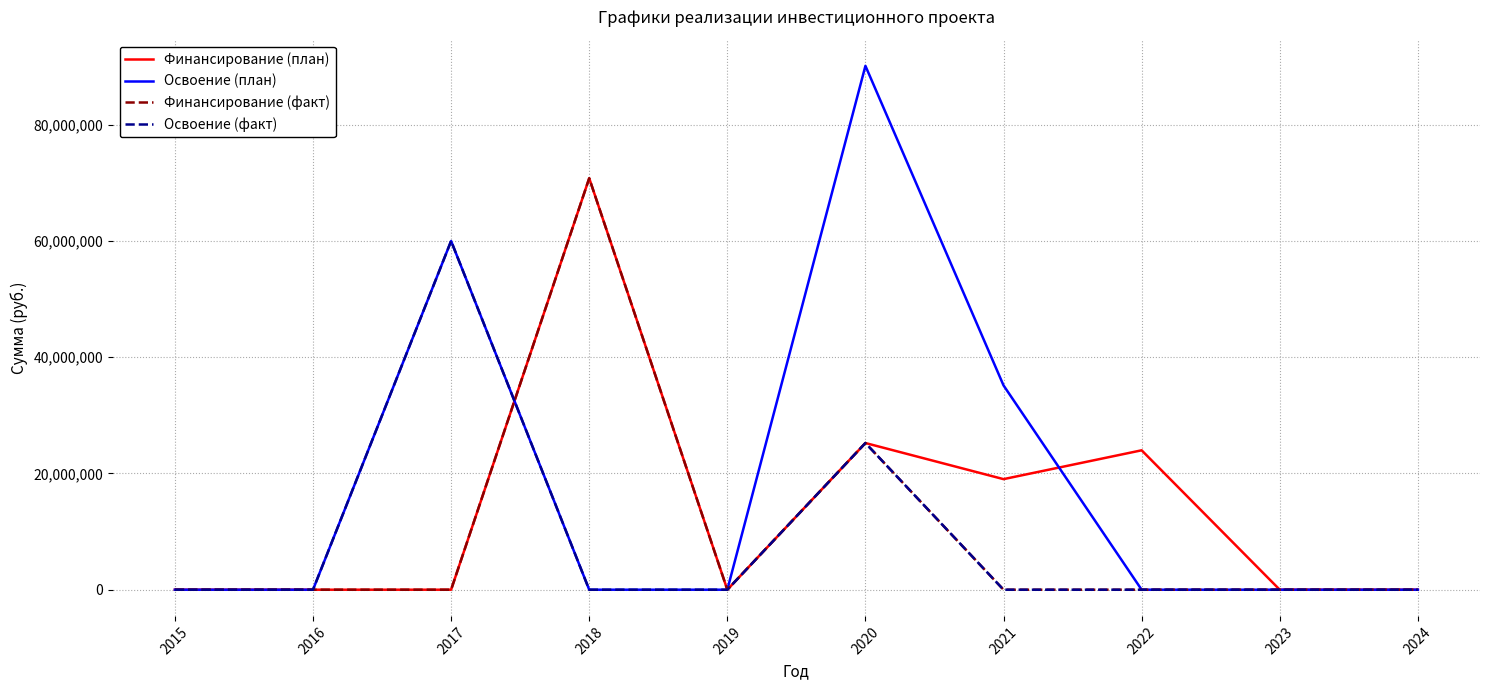

At which label is Финансирование (факт) closest to 35400000?

2020